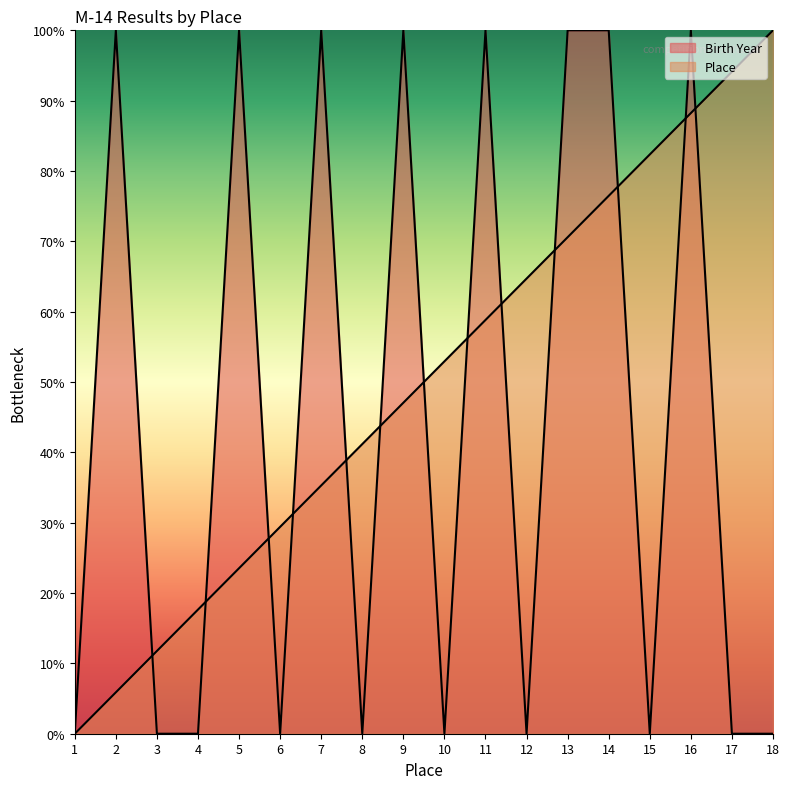

Reading left to right, extract all data points from this chart.

Place: 0.0	5.9	11.8	17.6	23.5	29.4	35.3	41.2	47.1	52.9	58.8	64.7	70.6	76.5	82.4	88.2	94.1	100.0
Birth Year: 0.0	100.0	0.0	0.0	100.0	0.0	100.0	0.0	100.0	0.0	100.0	0.0	100.0	100.0	0.0	100.0	0.0	0.0